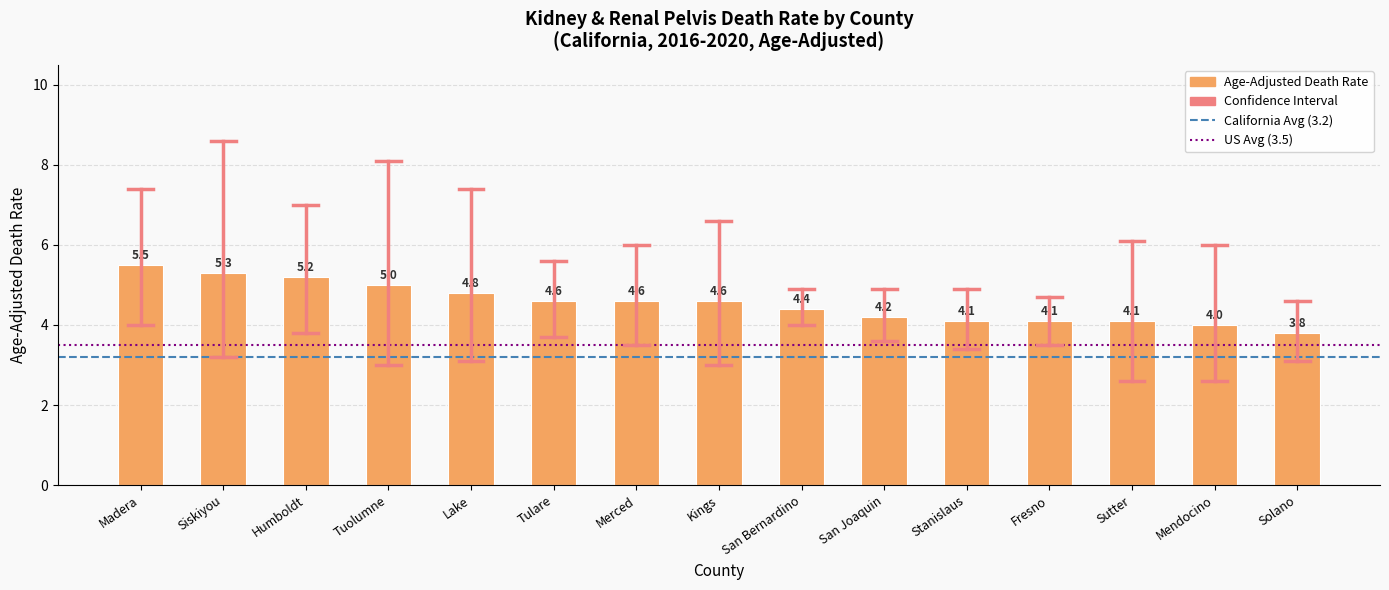

True or false: the data shows 4.4 at San Bernardino.

True